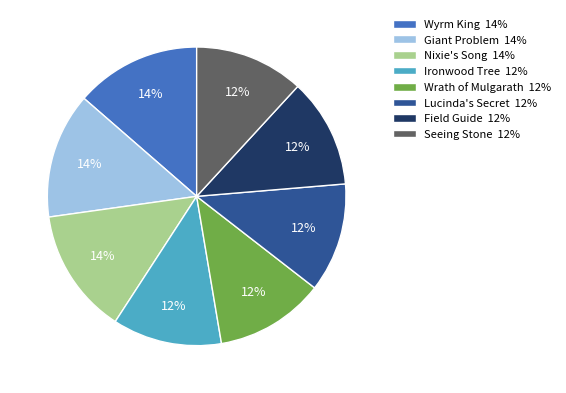

To the nearest percent, what percentage of the pie is Field Guide?

12%